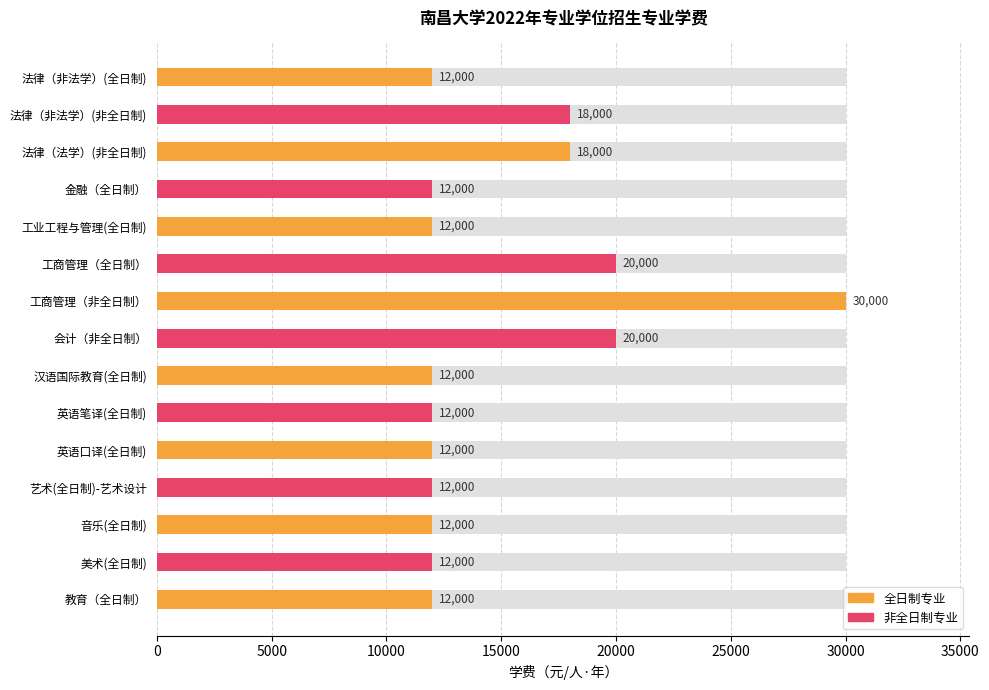

What is the ratio of the value at 英语笔译(全日制) to the value at 法律（非法学）(非全日制)?

0.7